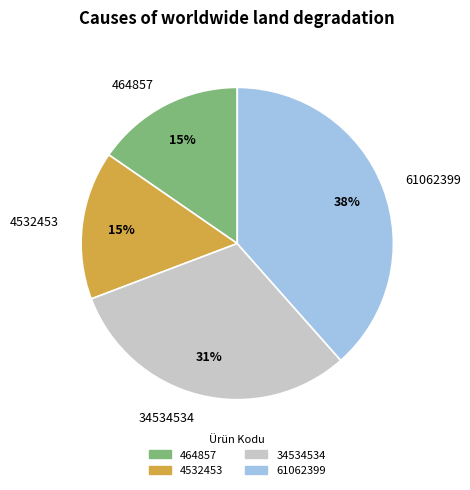

Approximately how many times larger is the value at 4532453 compared to 464857?

1.0